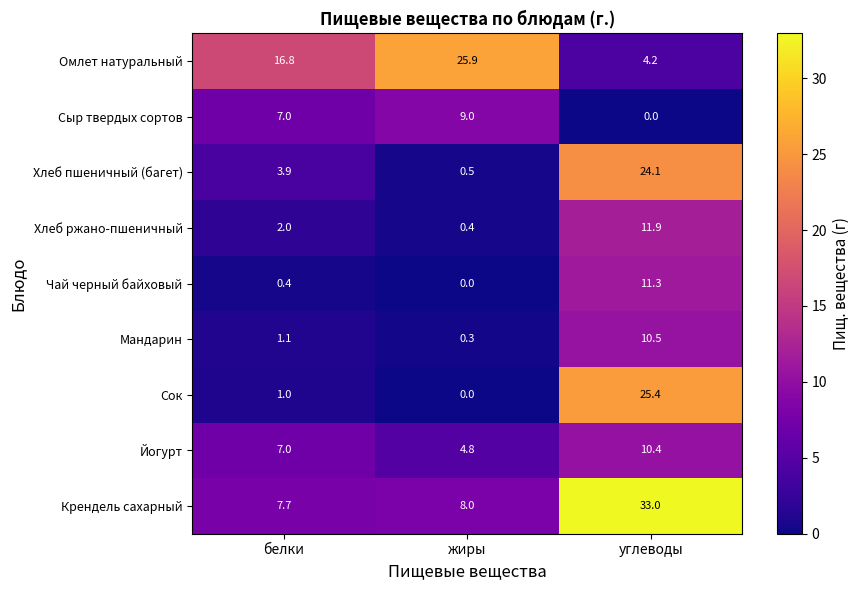

Rank the series at углеводы from lowest to highest value.

Сыр твердых сортов, Омлет натуральный, Йогурт, Мандарин, Чай черный байховый, Хлеб ржано-пшеничный, Хлеб пшеничный (багет), Сок, Крендель сахарный